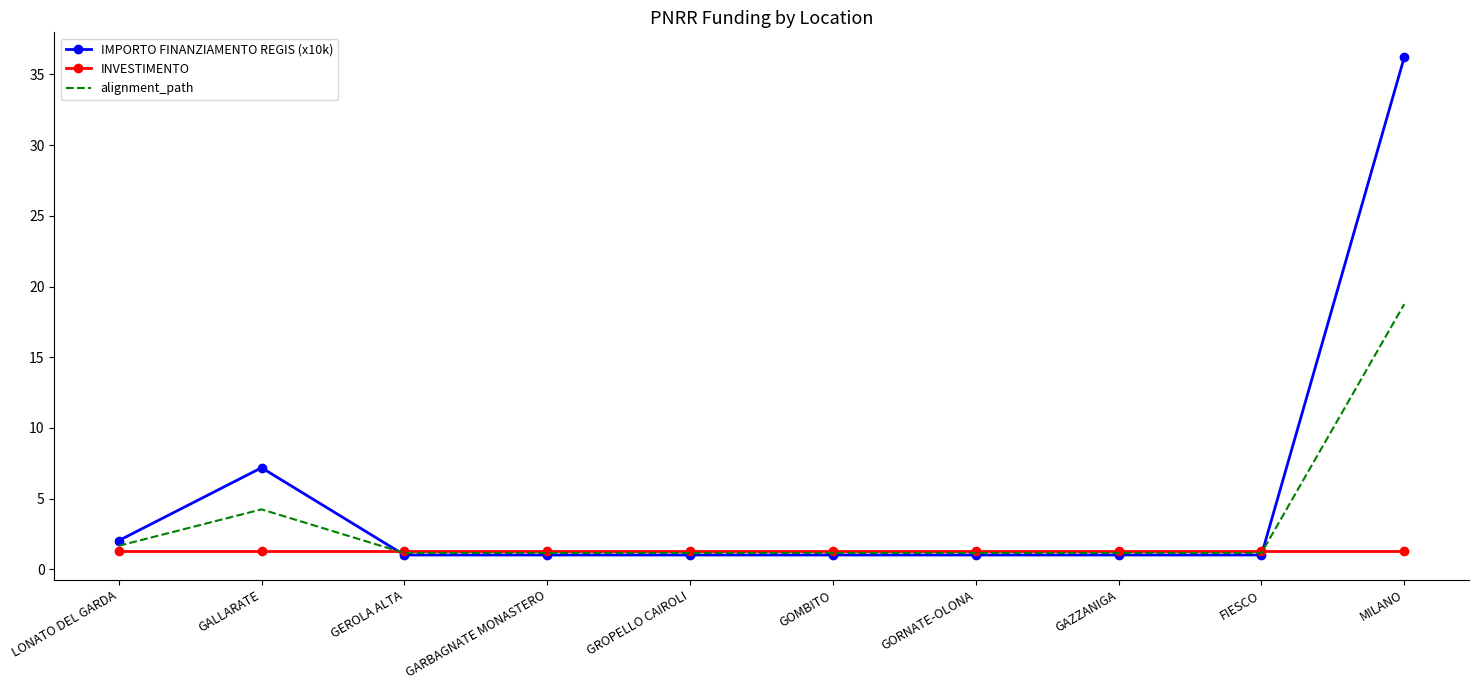

What are all the series names shown in the legend?

IMPORTO FINANZIAMENTO REGIS (x10k), INVESTIMENTO, alignment_path